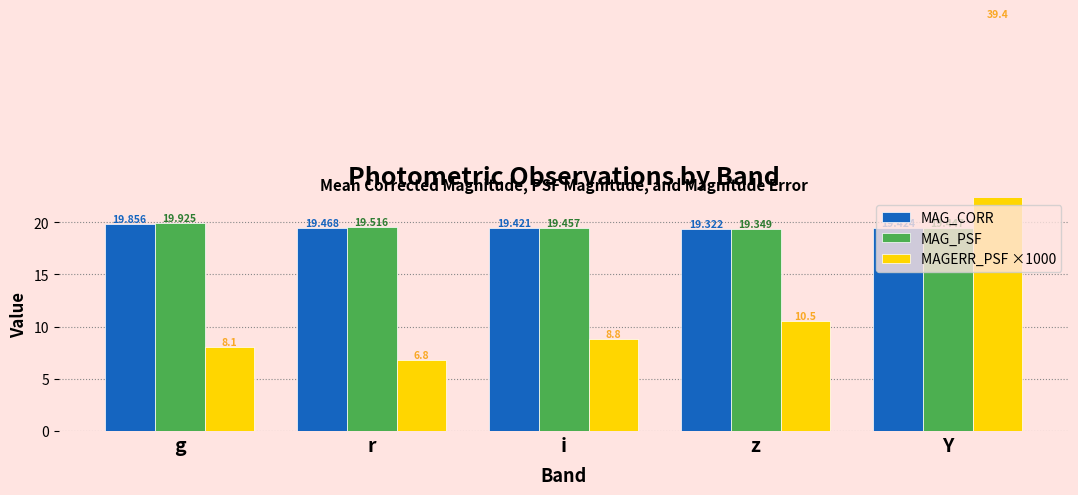

What position from the left is Y?

5